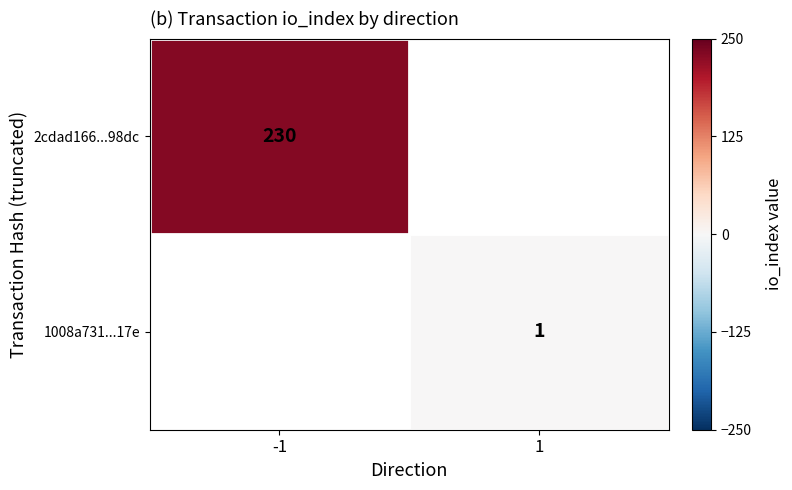

Is it true that 1008a731...17e equals 1.6 at 1?

False